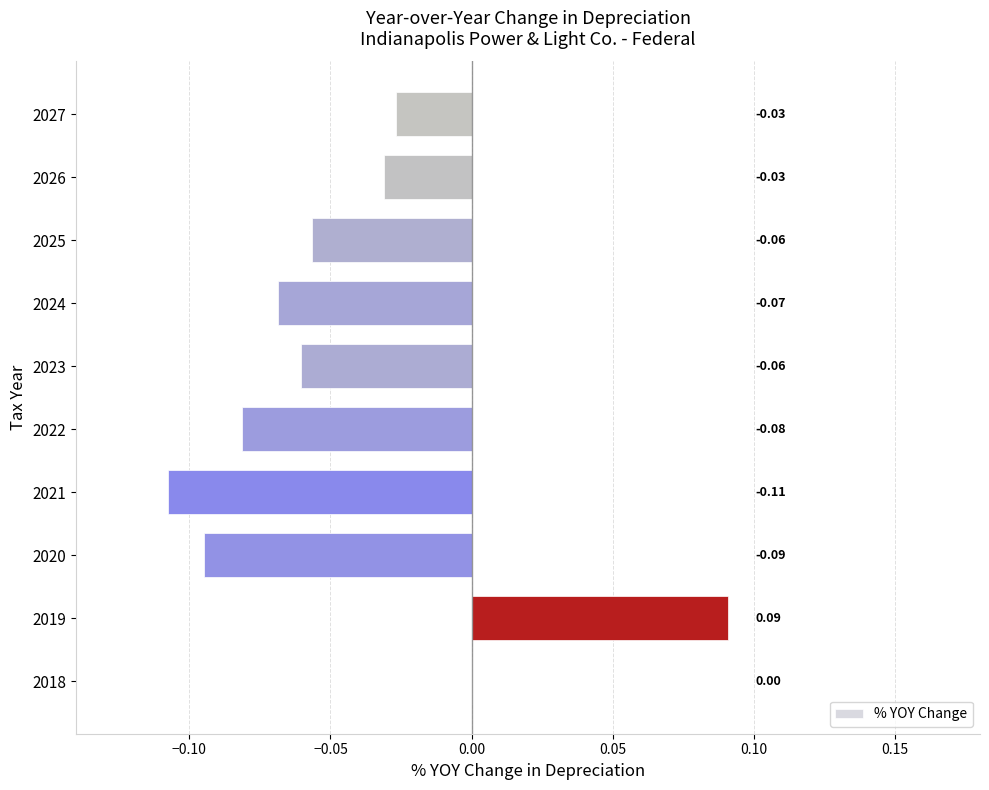

What is the change in value from 2022 to 2027?

+0.1